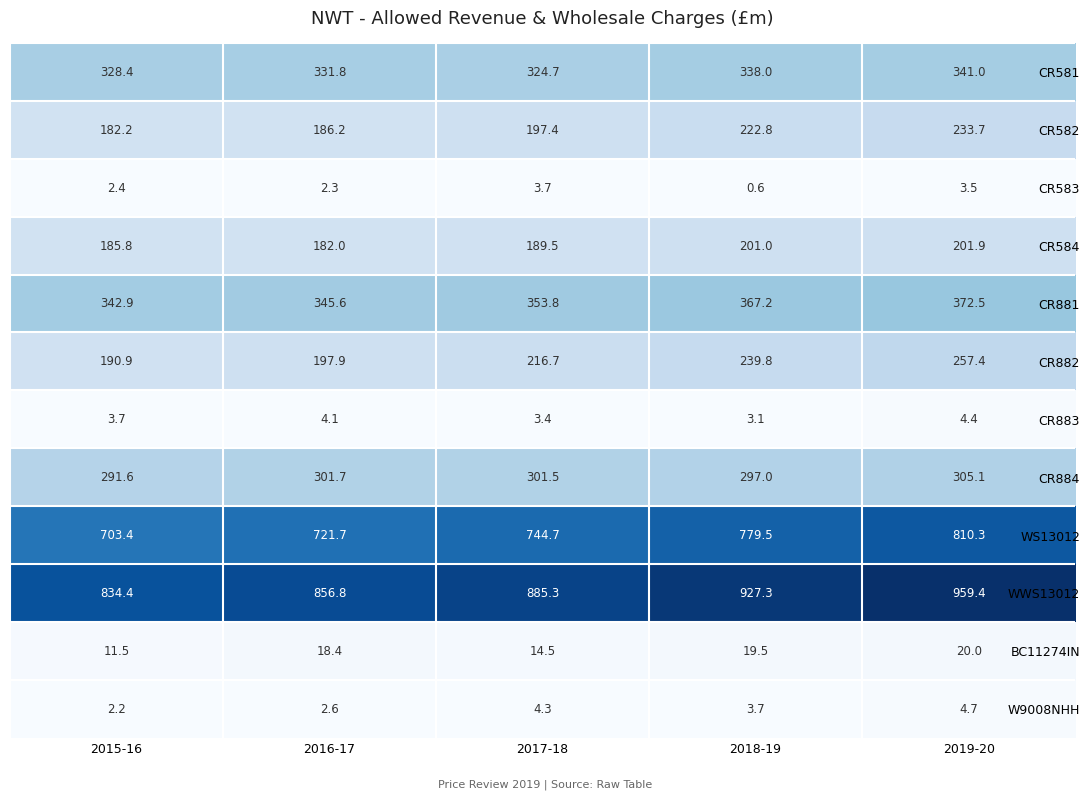

The value of CR583 at 2019-20 is 5.7. True or false?

False